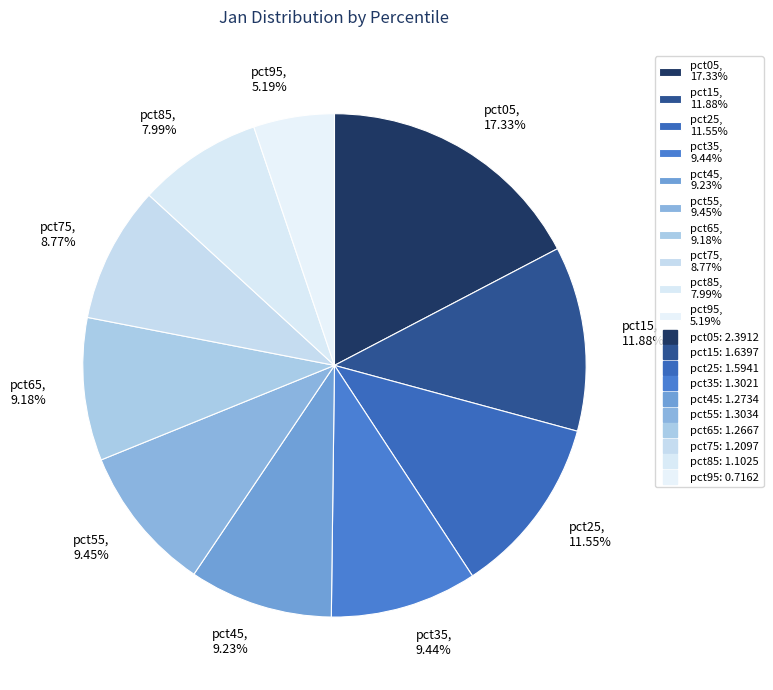

What is the total percentage of pct75 and pct95?

14.0%